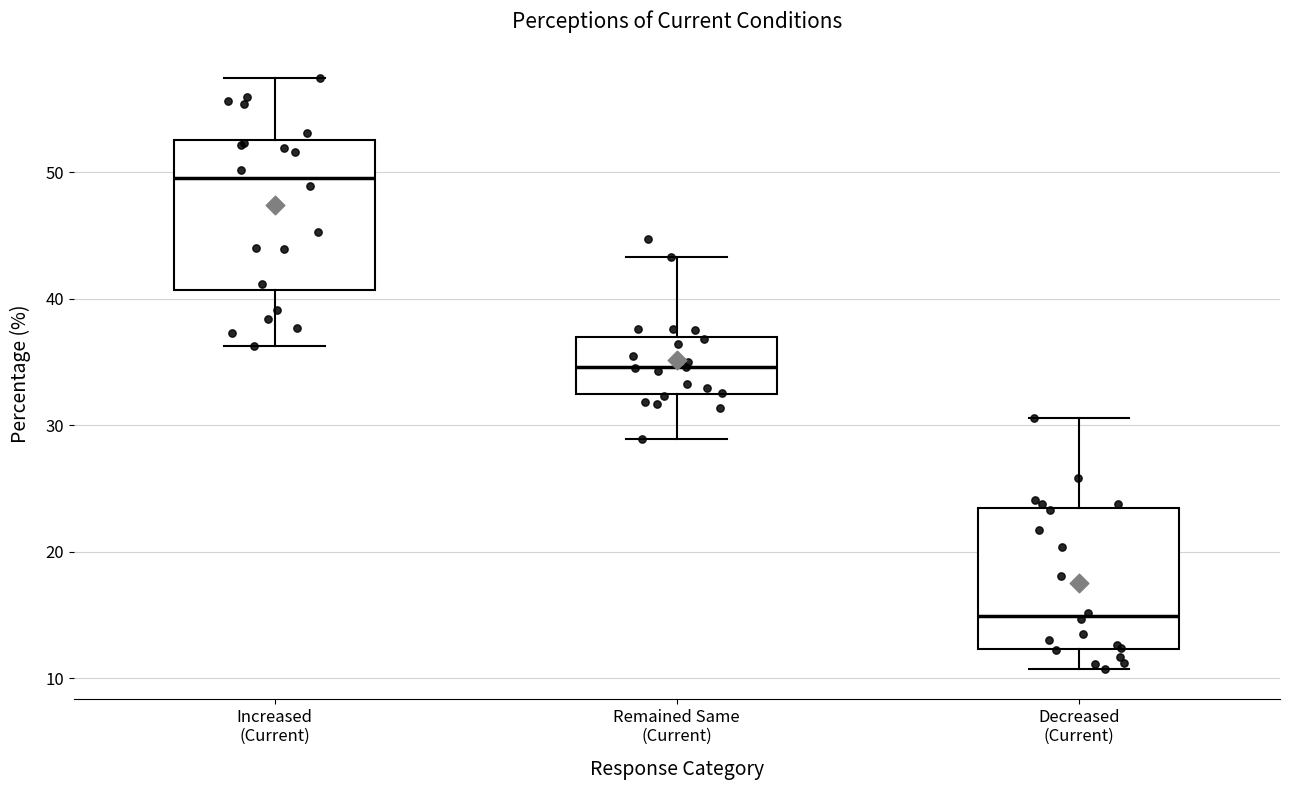

Reading left to right, transcribe this box plot: for each box, give where its median line is, the range the box spans, and where its two whiskers end, as read against the y-axis. The values are not printed on the chart, so give them approximately, as read against the axis.

Increased (Current): median 50, box 41 to 53, whiskers 36 to 57
Remained Same (Current): median 35, box 32 to 37, whiskers 29 to 43
Decreased (Current): median 15, box 12 to 23, whiskers 11 to 31